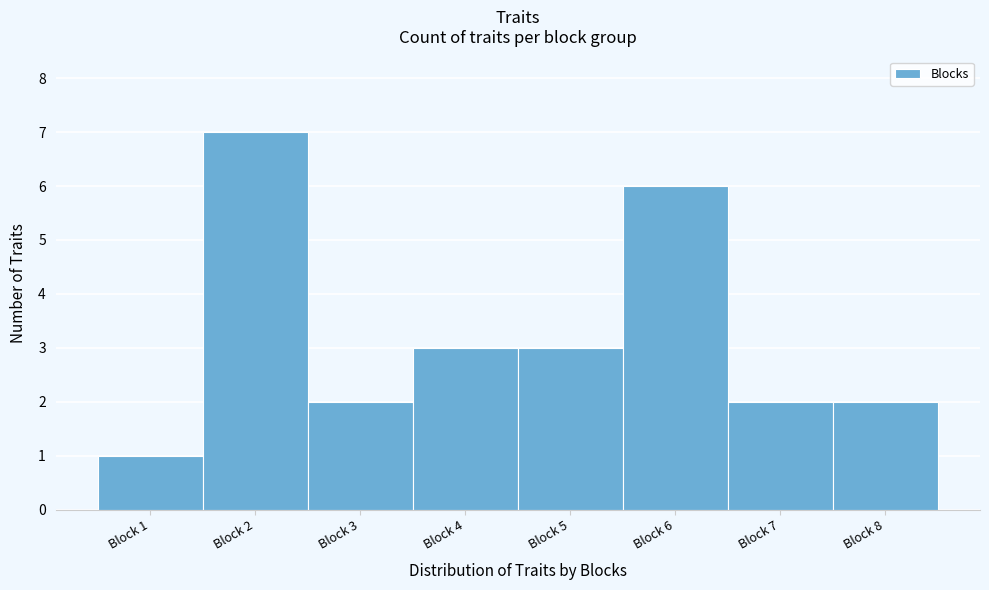

Reading left to right, extract all data points from this chart.

Block 1=1	Block 2=7	Block 3=2	Block 4=3	Block 5=3	Block 6=6	Block 7=2	Block 8=2